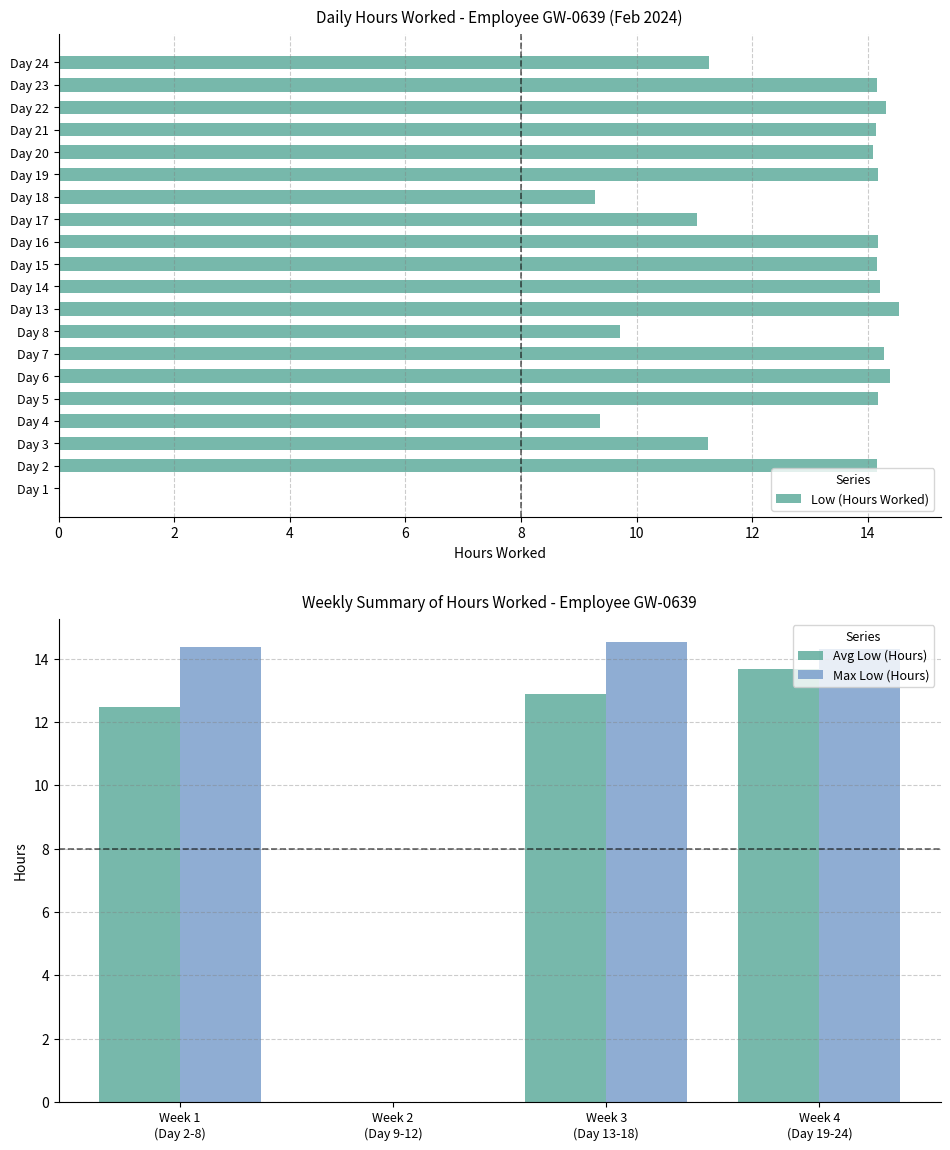

The Low (Hours Worked) series shows 15.0 at Day 8. True or false?

False